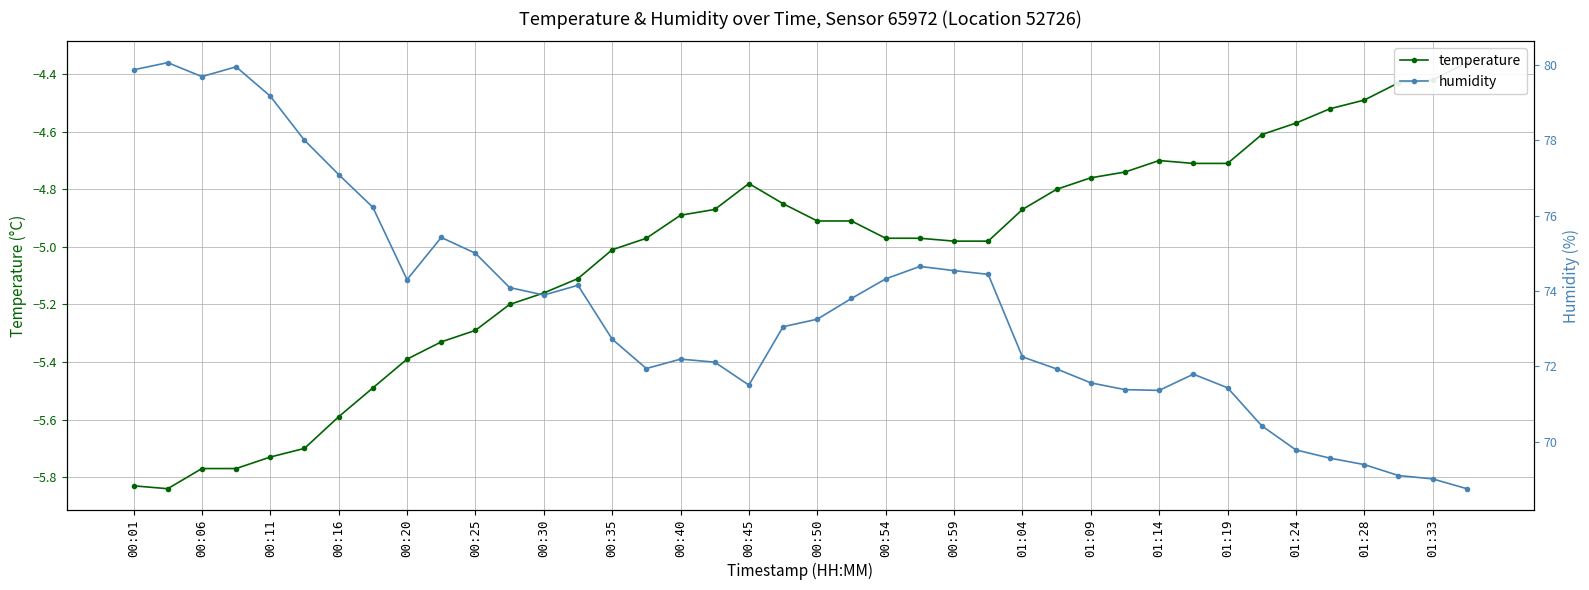

Which series has the largest range (max minus min)?

humidity